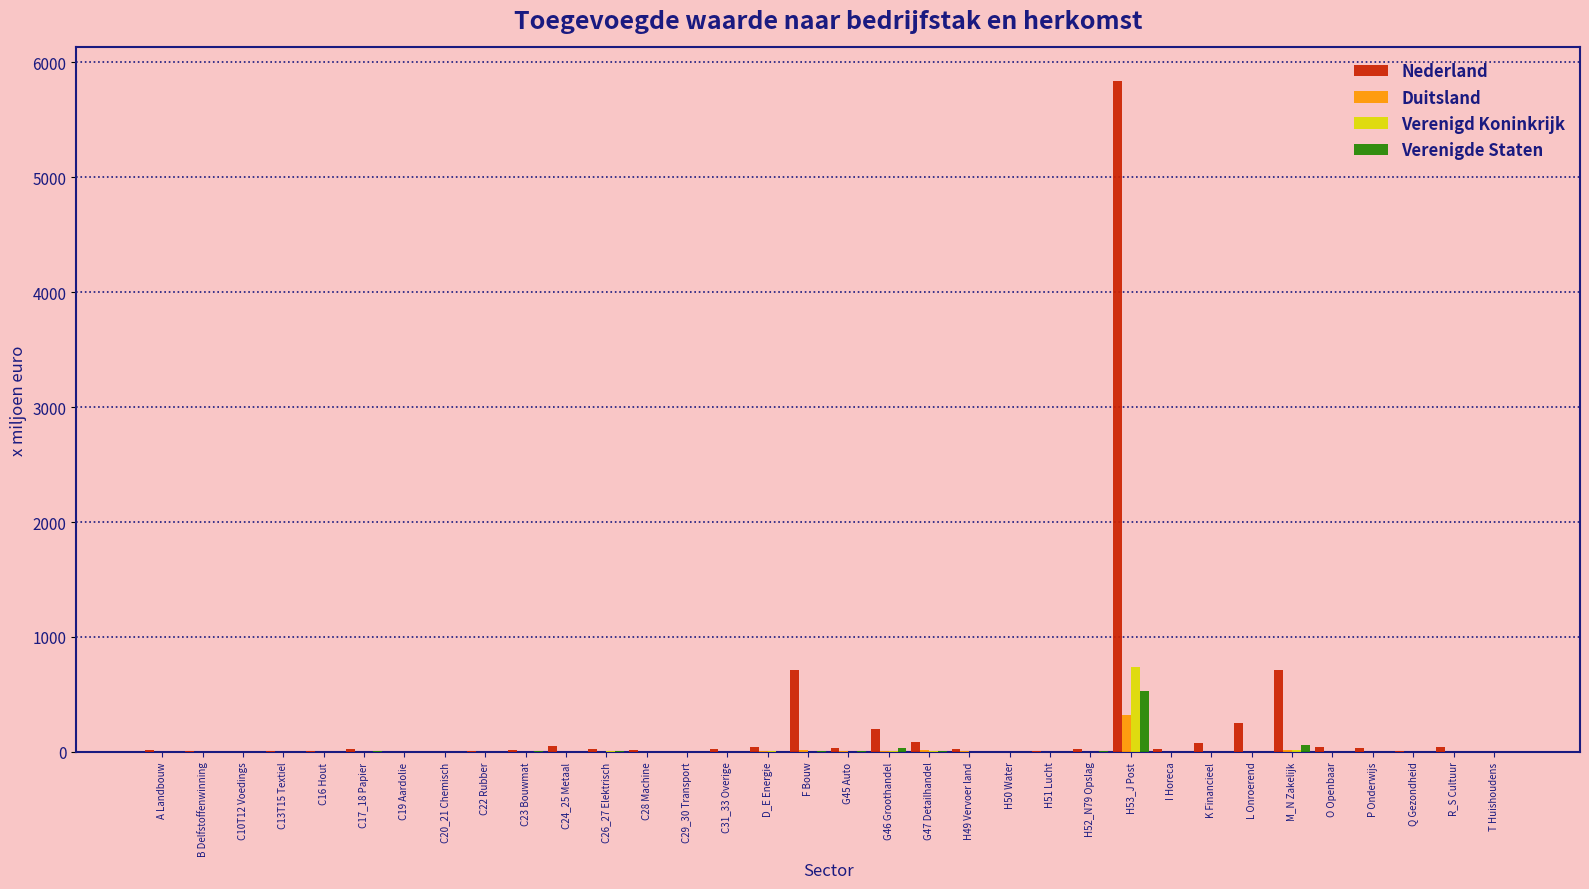

At which category is the sum across all series the highest?

H53_J Post